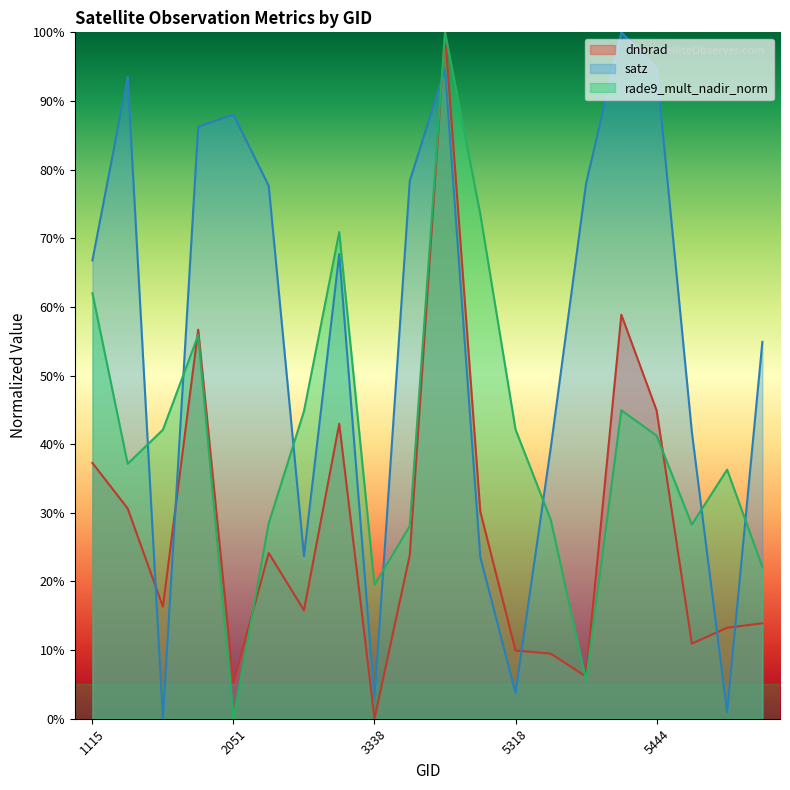

Rank the categories by satz value from highest to lowest.

5426, 5444, 4121, 1790, 2051, 1988, 3410, 5390, 2213, 3005, 1115, 5777, 5723, 5354, 2960, 4193, 5318, 3338, 5750, 1925